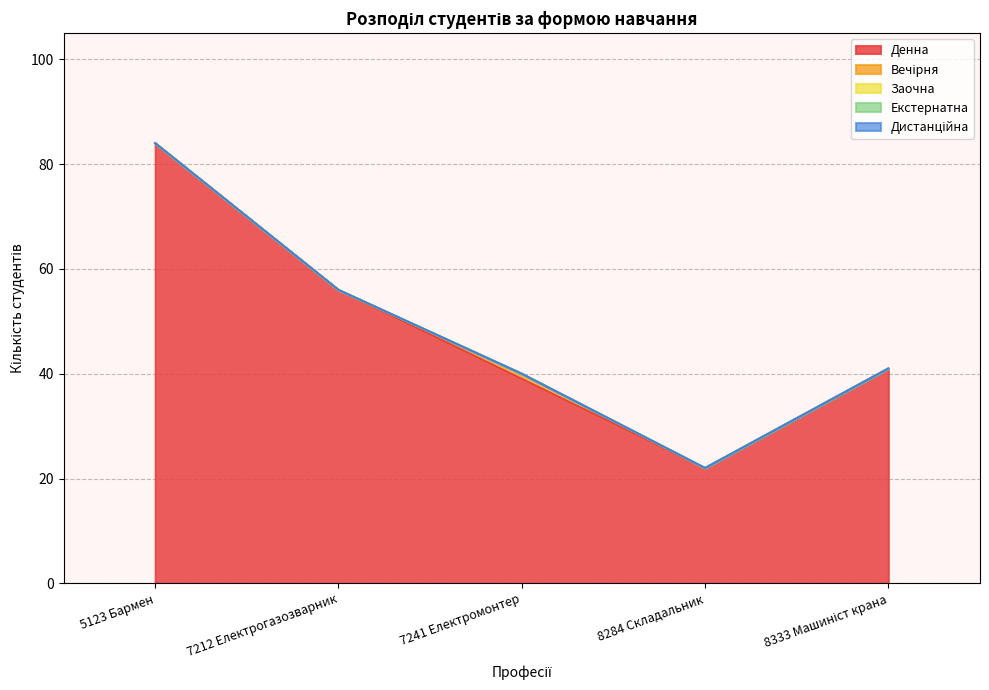

What is the label of the 4th point from the left?

8284 Складальник